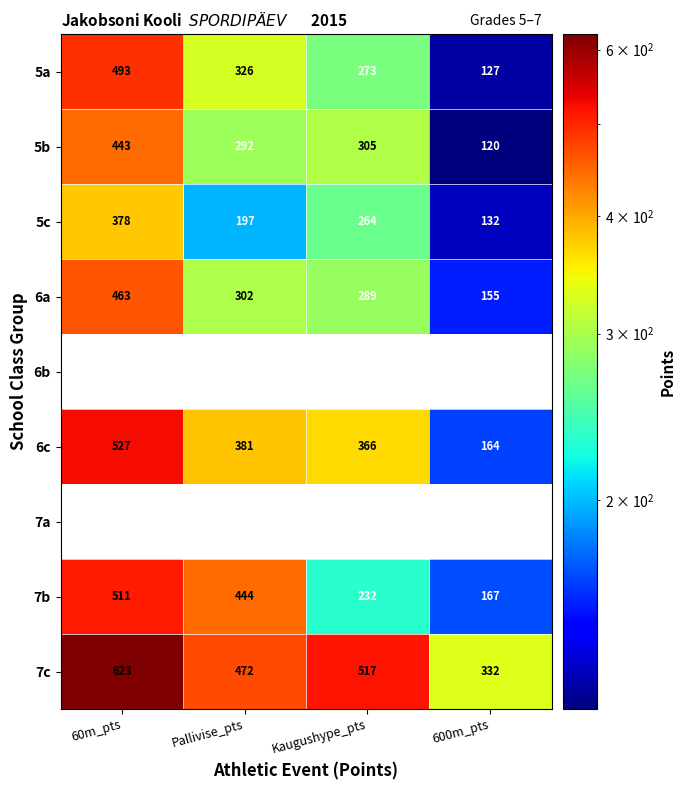

Which has a higher value, 60m_pts or Pallivise_pts?

60m_pts